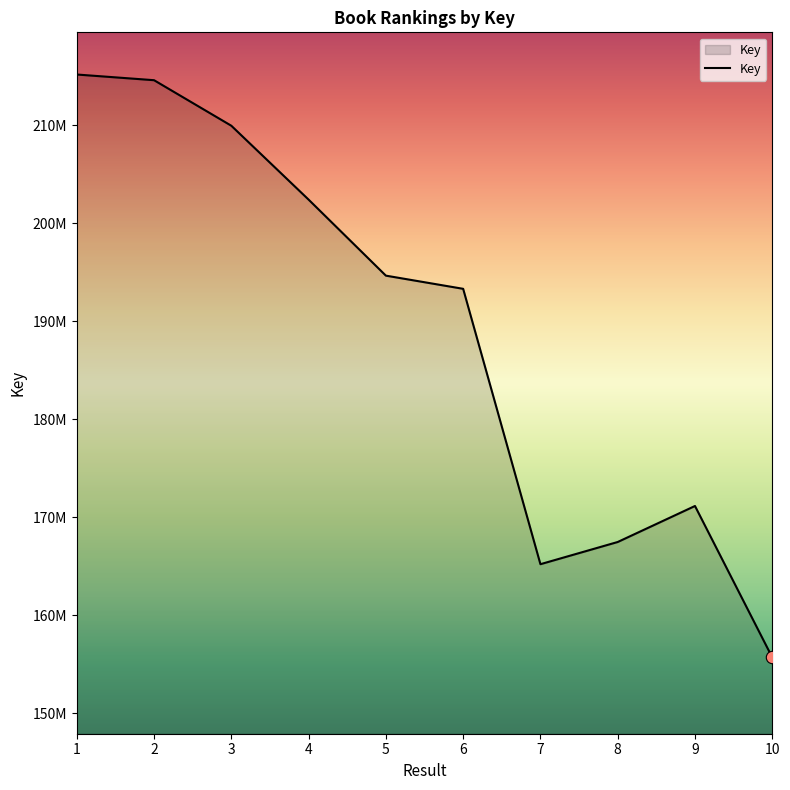

Which has a higher value, 2 or 8?

2